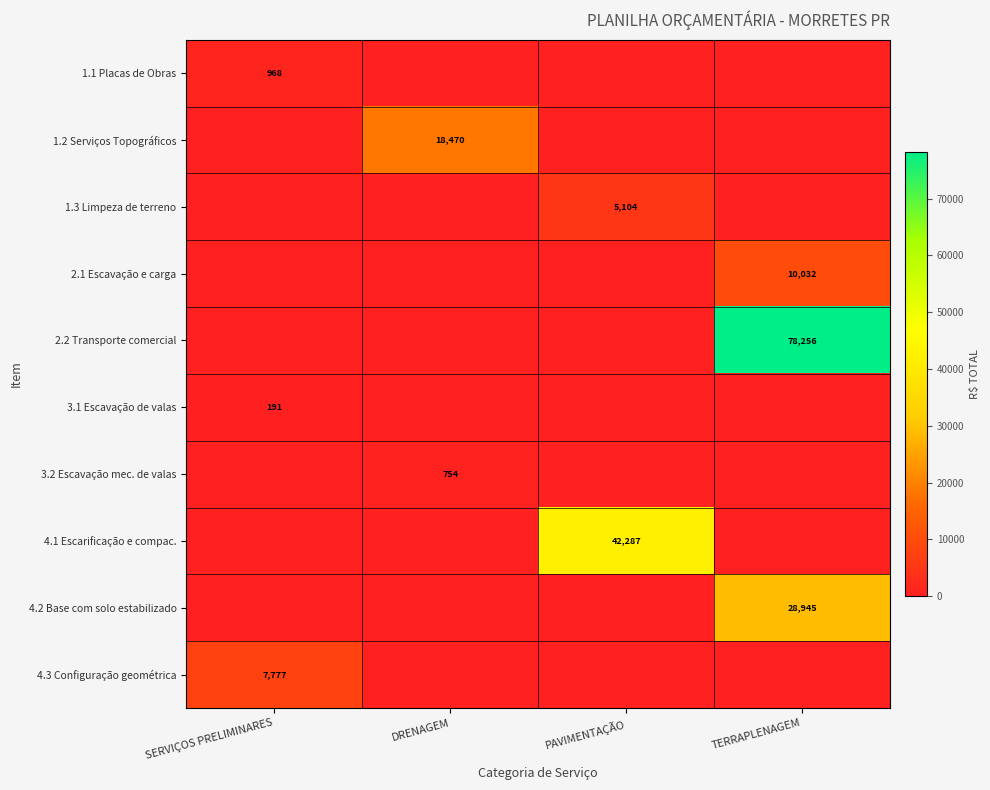

How many series are shown in this chart?

10